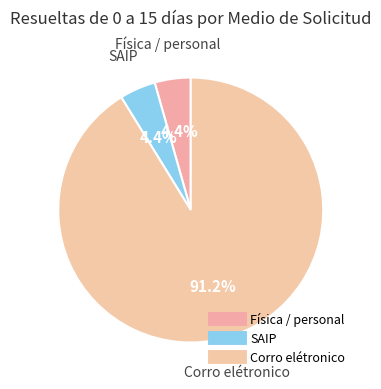

How many slices are in this pie chart?

3